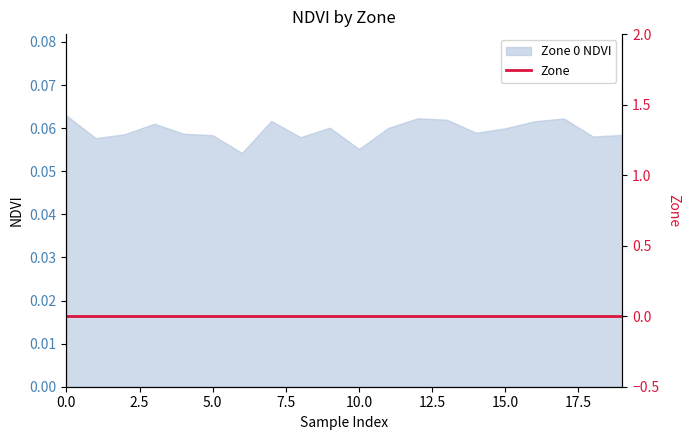

Reading right to left, list all the values displayed in this chart.

19=0.1	18=0.1	17=0.1	16=0.1	15=0.1	14=0.1	13=0.1	12=0.1	11=0.1	10=0.1	9=0.1	8=0.1	7=0.1	6=0.1	5=0.1	4=0.1	3=0.1	2=0.1	1=0.1	0=0.1